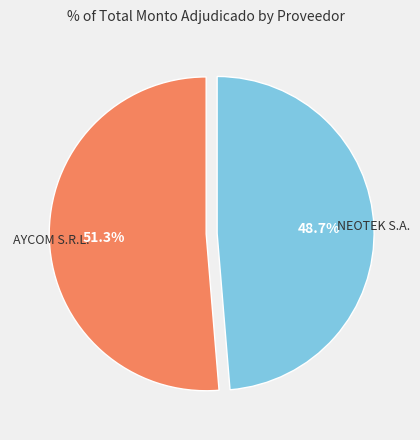

Which has a higher value, NEOTEK S.A. or AYCOM S.R.L.?

AYCOM S.R.L.